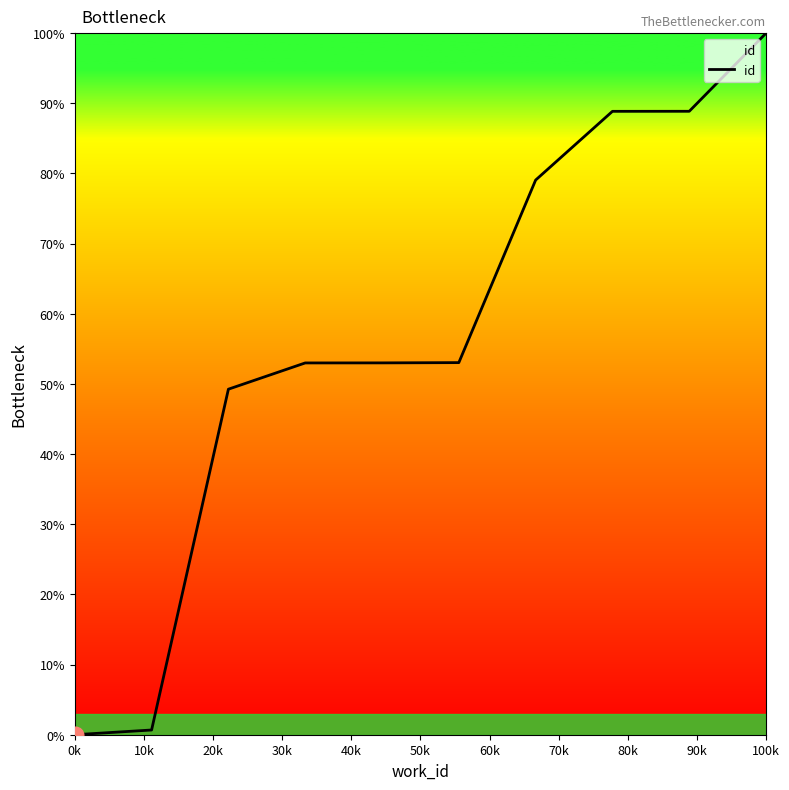

Does the chart have visible grid lines?

No